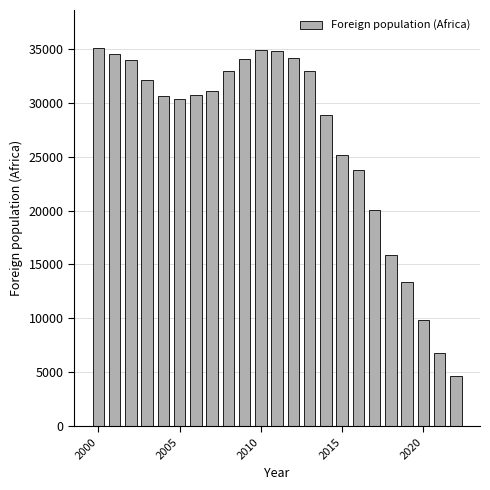

What is the value of the 6th bar from the left?

30314